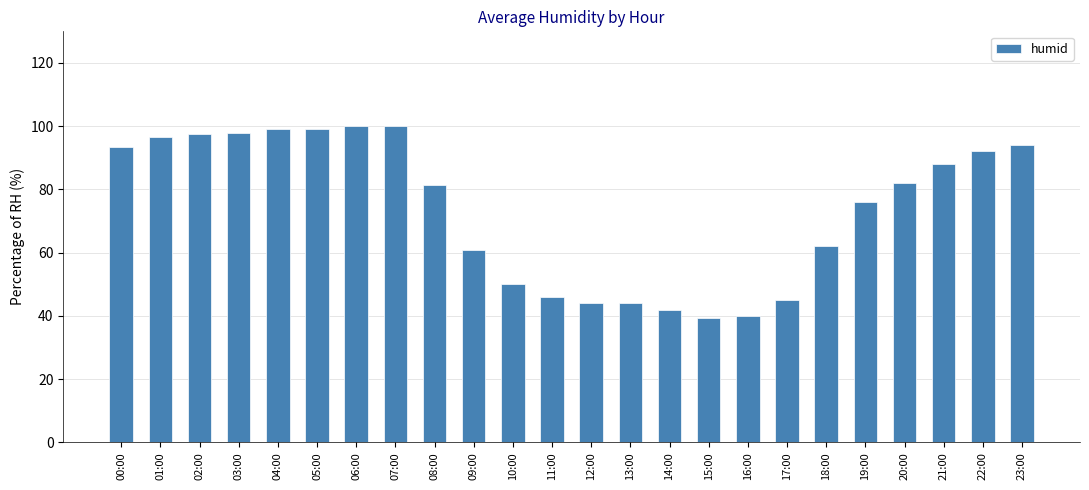

True or false: the data shows 88.0 at 21:00.

True